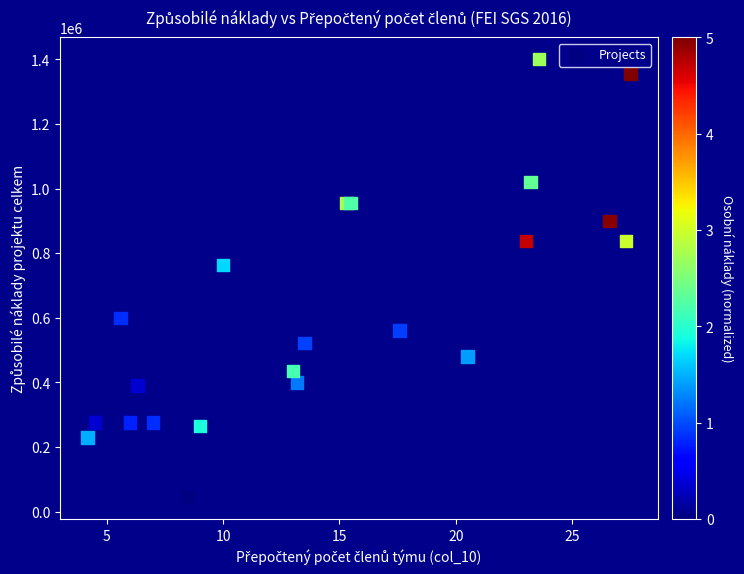

What Y value in the scatter plot is closest to 722500?

764000